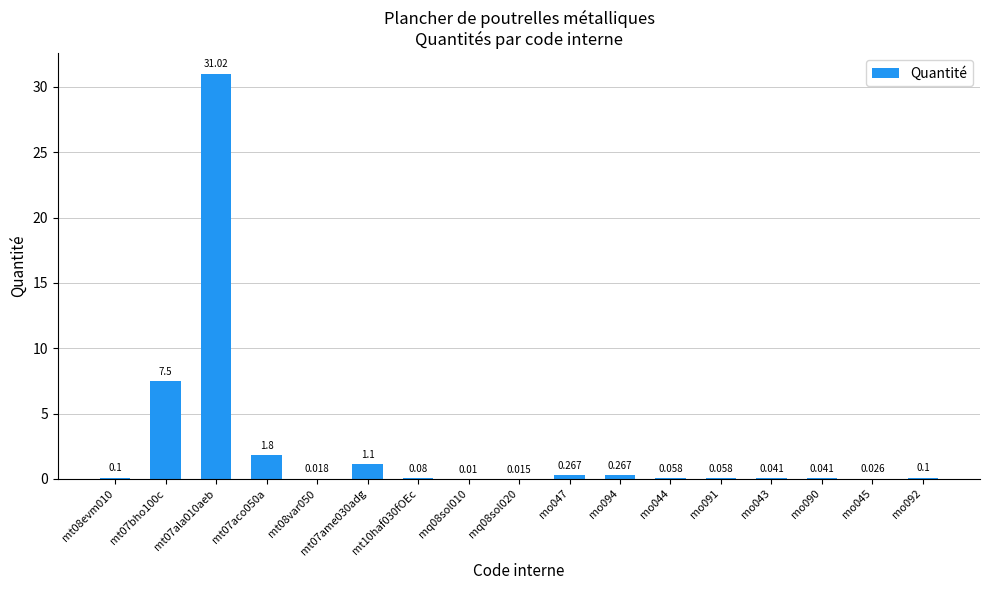

What position from the left is mt07aco050a?

4